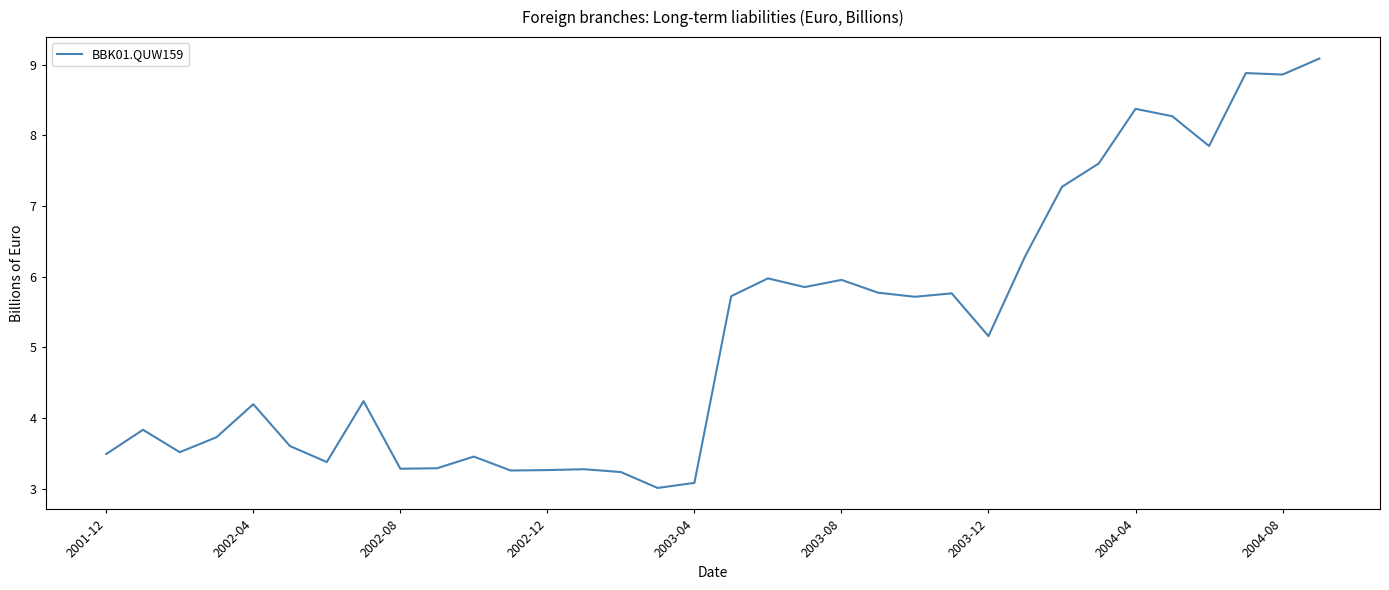

What is the greatest value displayed?

9.1